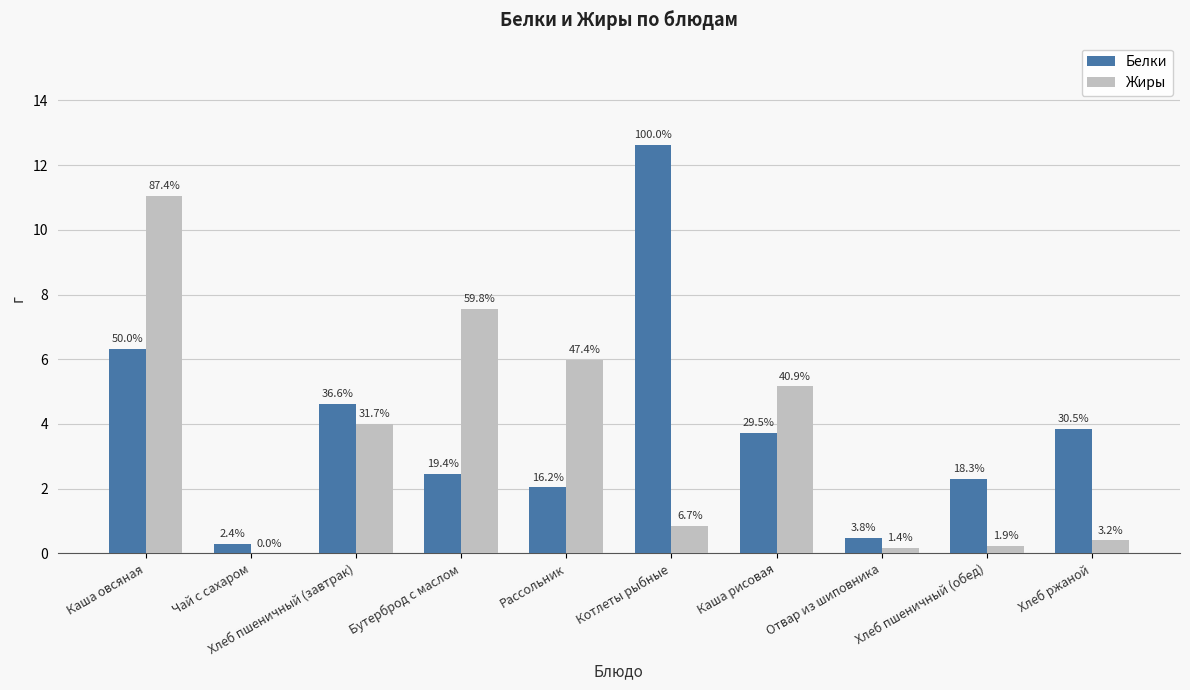

Which series has the largest total across all categories?

Белки